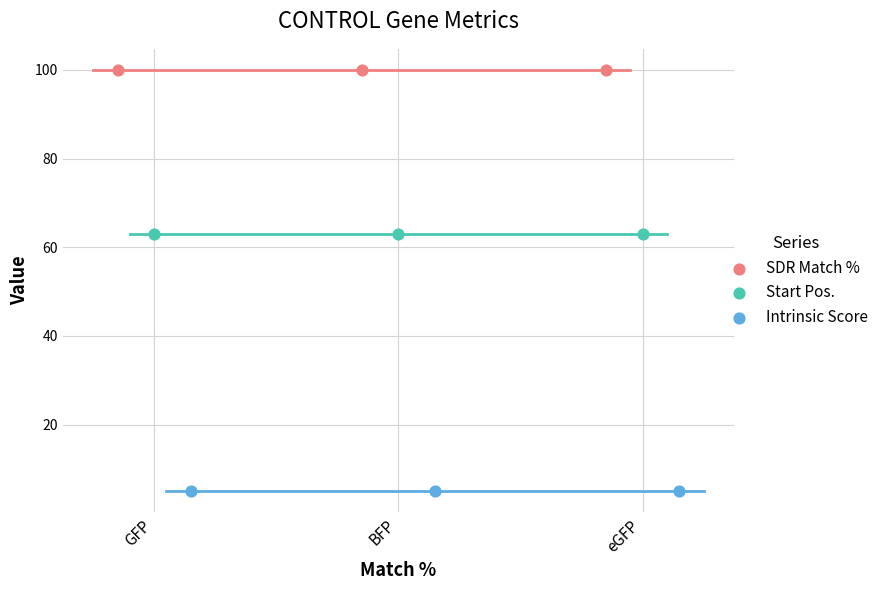

Which series has the widest spread of Y values?

SDR Match %